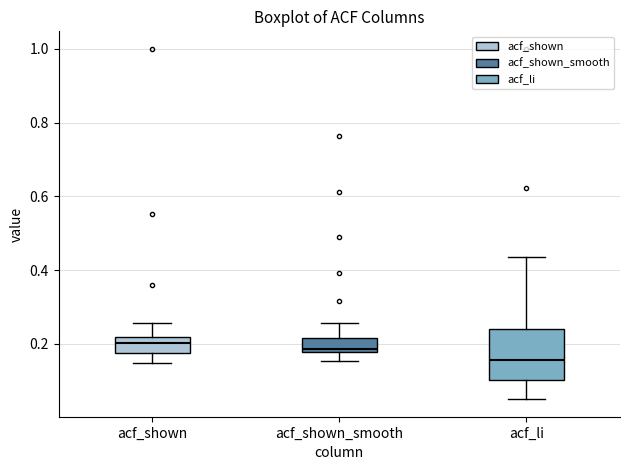

Reading left to right, read every box against the y-axis: the position of its median line, the range the box covers, and the ends of its whiskers. The values are not printed on the chart, so give them approximately, as read against the axis.

acf_shown: median 0.20, box 0.18 to 0.22, whiskers 0.14 to 0.26
acf_shown_smooth: median 0.18 (just above the box's lower edge), box 0.18 to 0.22, whiskers 0.16 to 0.26
acf_li: median 0.16, box 0.10 to 0.24, whiskers 0.06 to 0.44